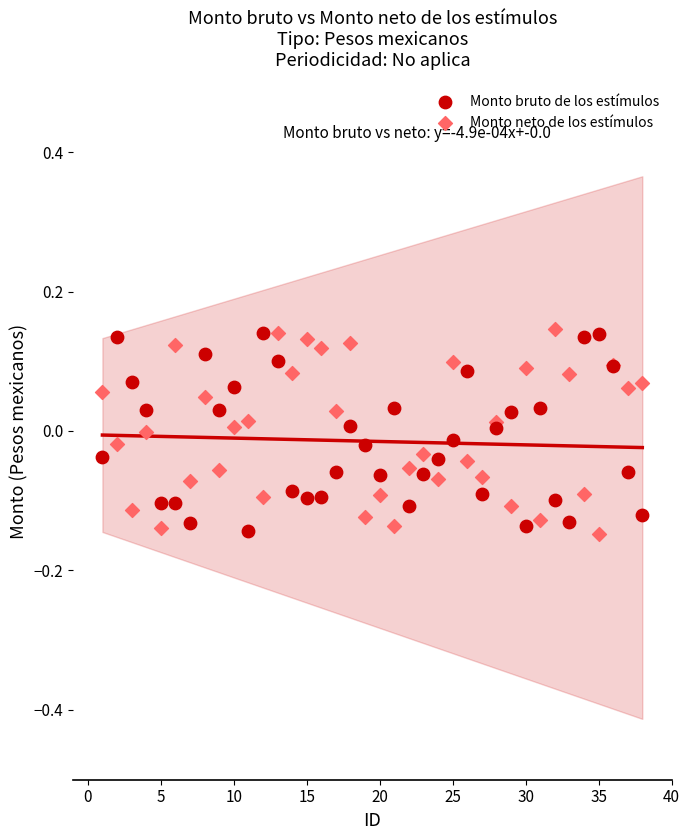

What are all the series names shown in the legend?

Monto bruto de los estímulos, Monto neto de los estímulos